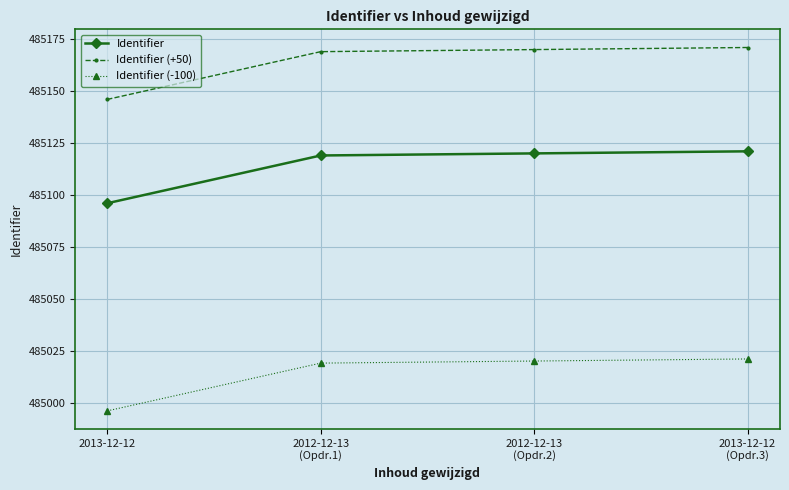

What is the value of the Identifier point at the 4th from the left?

485121